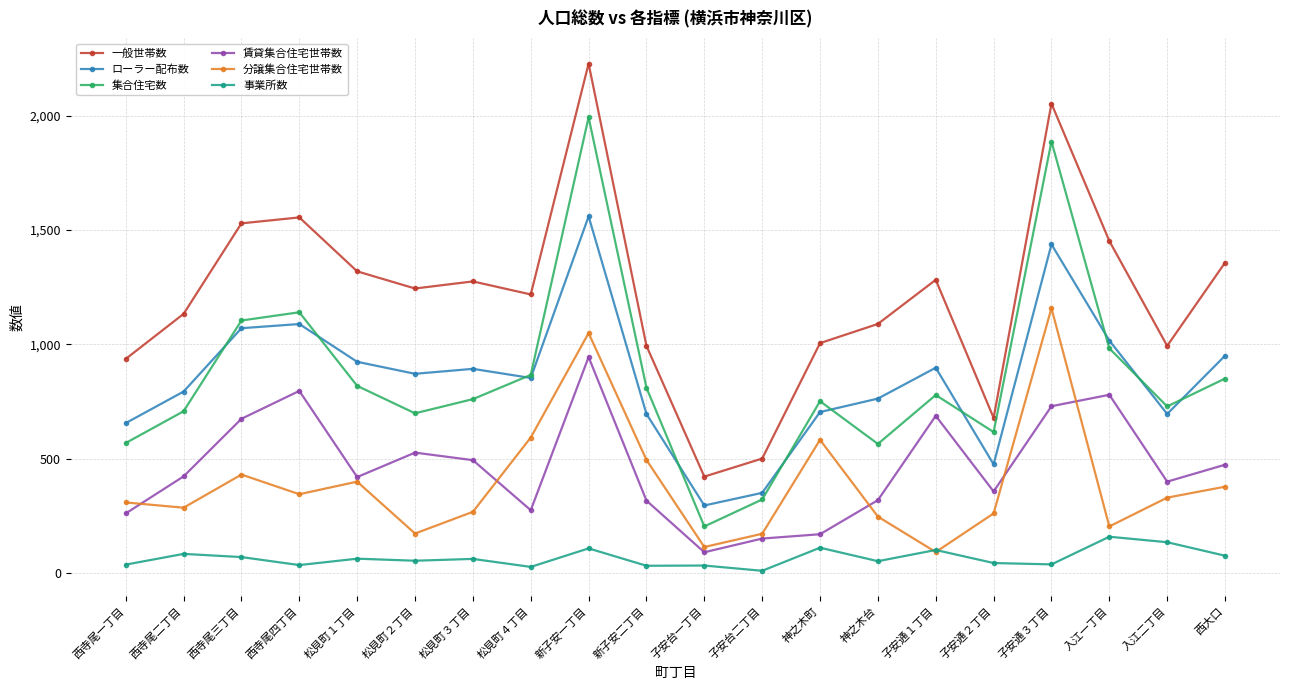

How many series are shown in this chart?

6